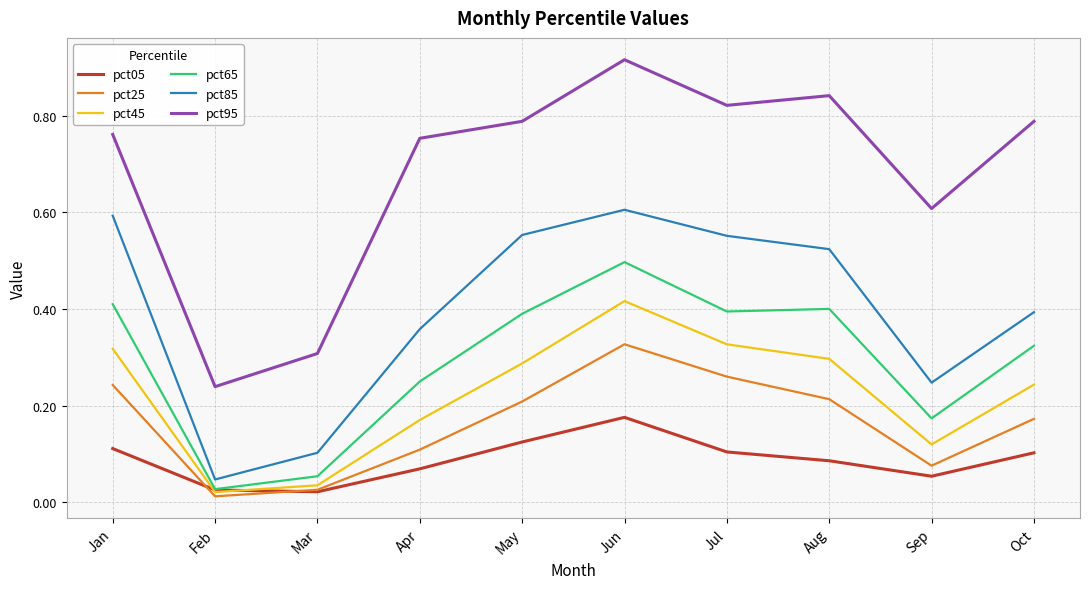

True or false: pct65 and pct25 cross at least once.

False